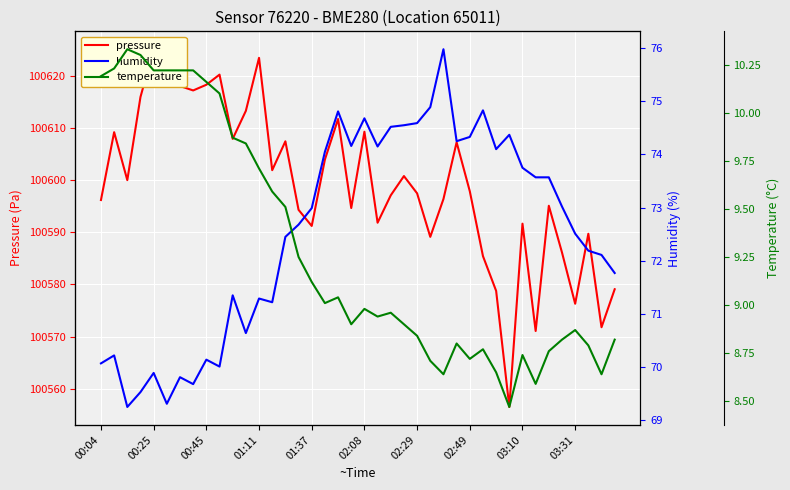

What is the difference between the highest and lowest values at 33?

100562.5